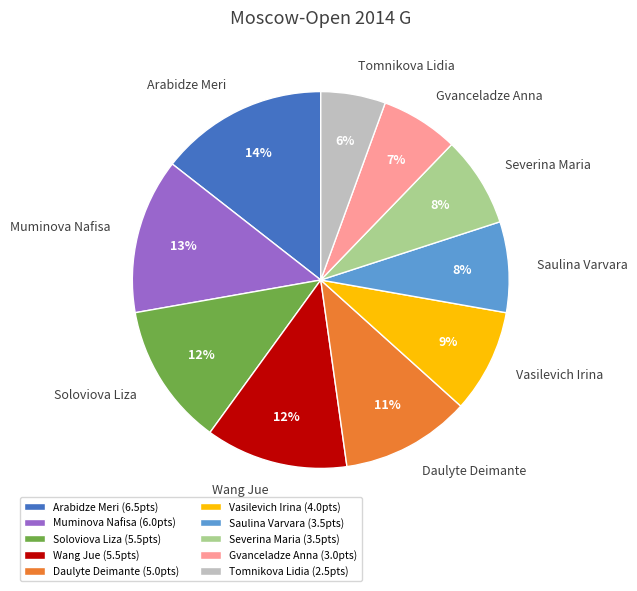

What is the ratio of the value at Arabidze Meri to the value at Soloviova Liza?

1.2